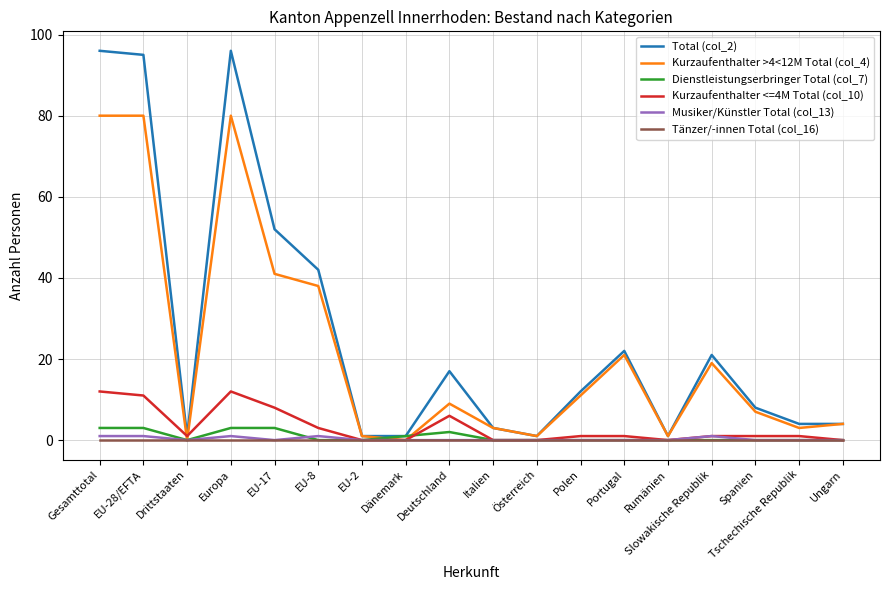

Which series has the widest spread of values?

Total (col_2)